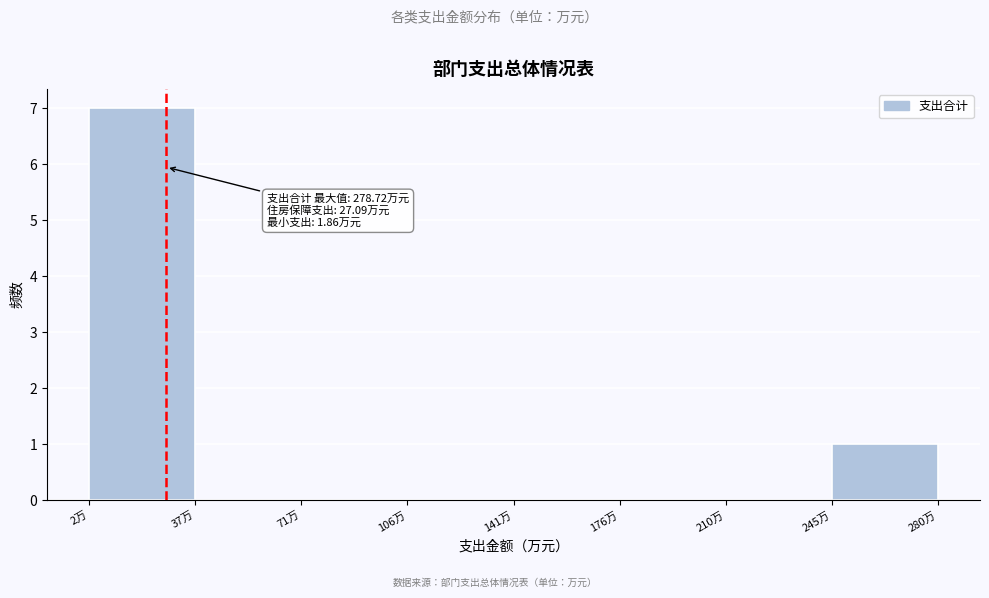

Over which range of the x-axis is the bar tallest?

0 to 35